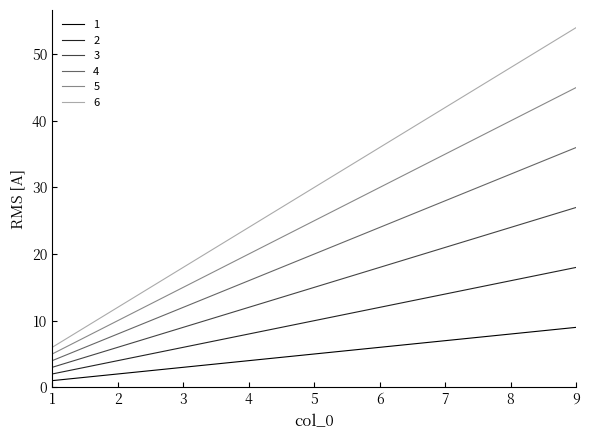

How many values in the 3 series are below 15?

4